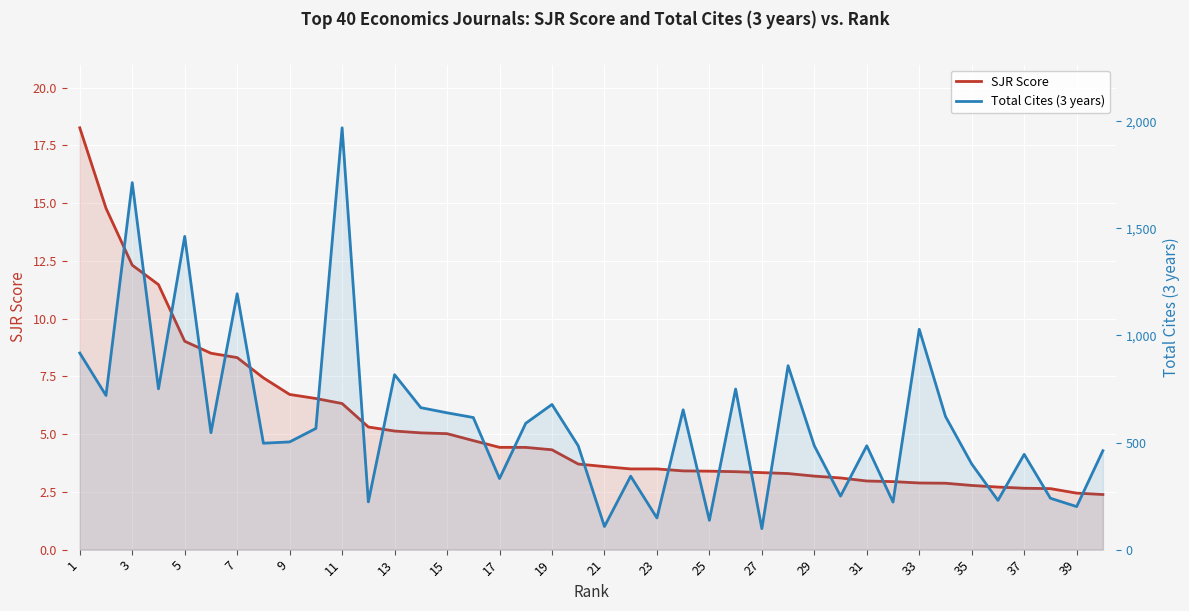

True or false: SJR Score and Total Cites (3 years) cross at least once.

False